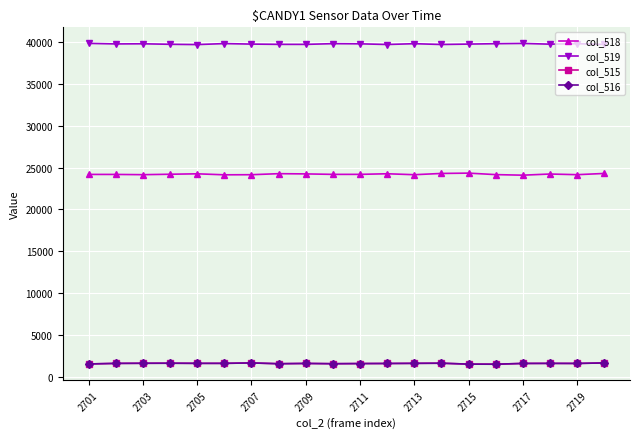

What is the greatest value displayed?

39839